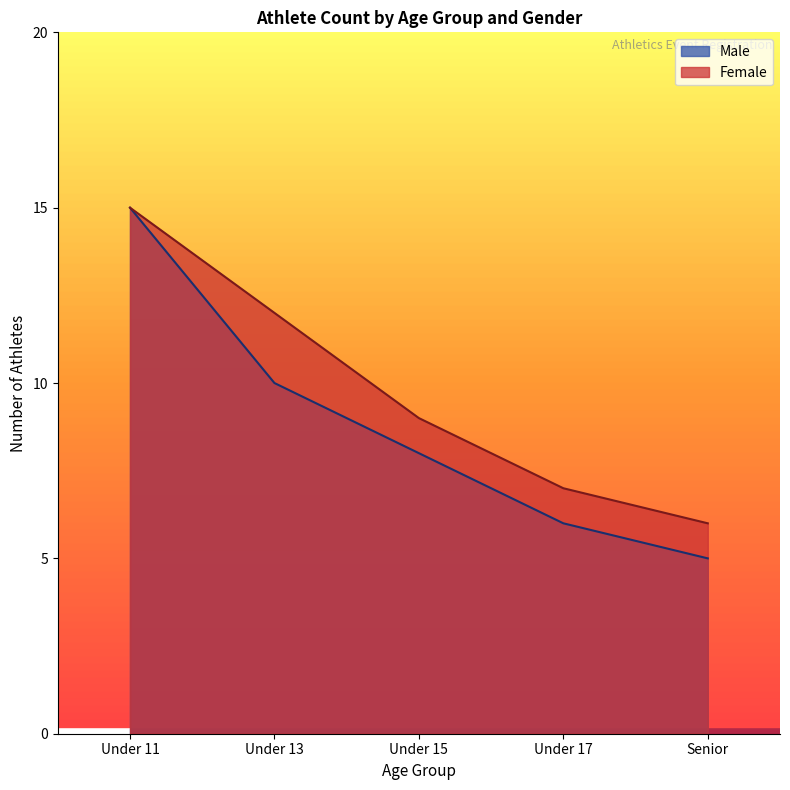

Which series has the largest range (max minus min)?

Male